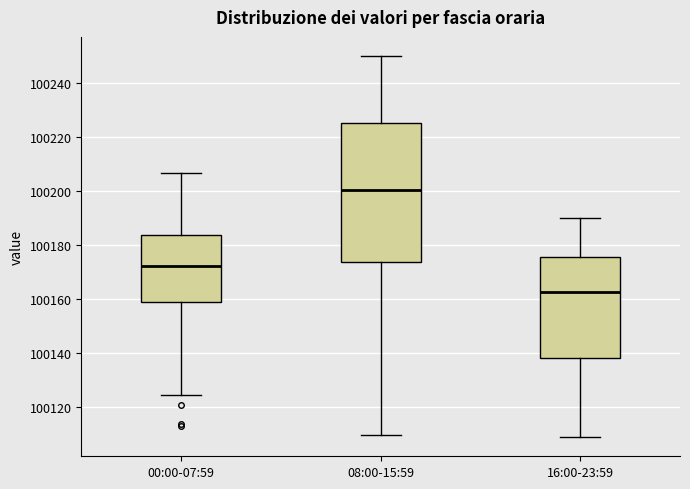

Reading left to right, read every box against the y-axis: the position of its median line, the range the box covers, and the ends of its whiskers. The values are not printed on the chart, so give them approximately, as read against the axis.

00:00-07:59: median 100172, box 100160 to 100184, whiskers 100124 to 100206
08:00-15:59: median 100200, box 100174 to 100226, whiskers 100110 to 100250
16:00-23:59: median 100162, box 100138 to 100176, whiskers 100110 to 100190